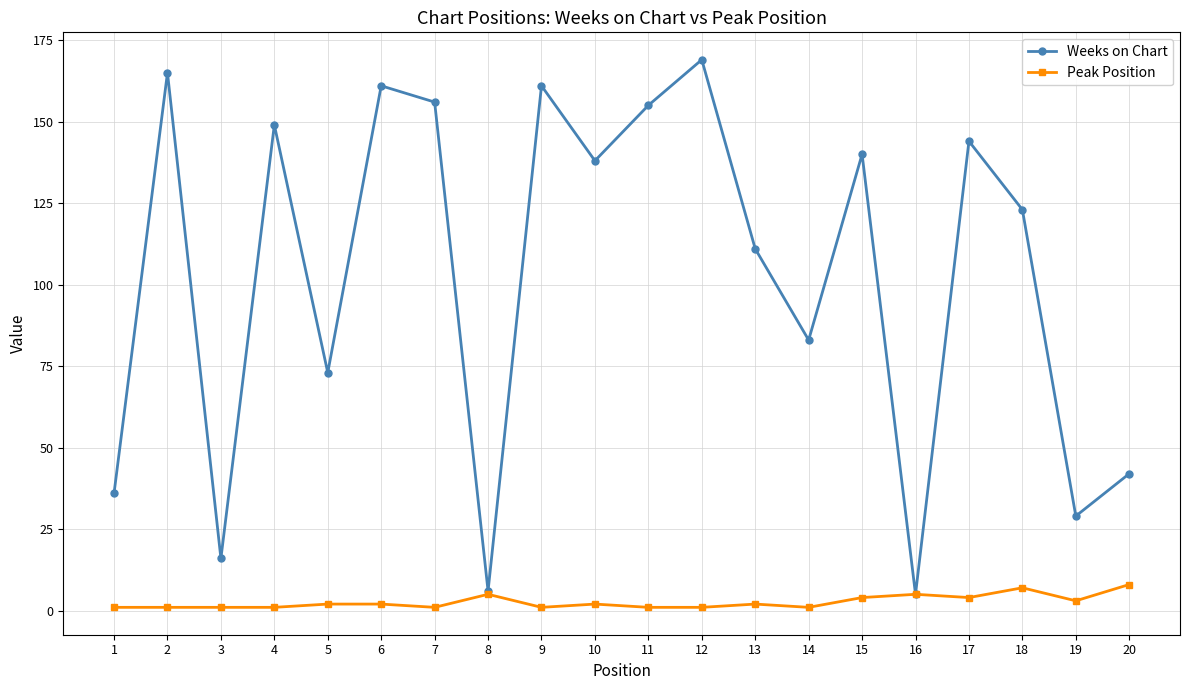

Does the chart have visible grid lines?

Yes